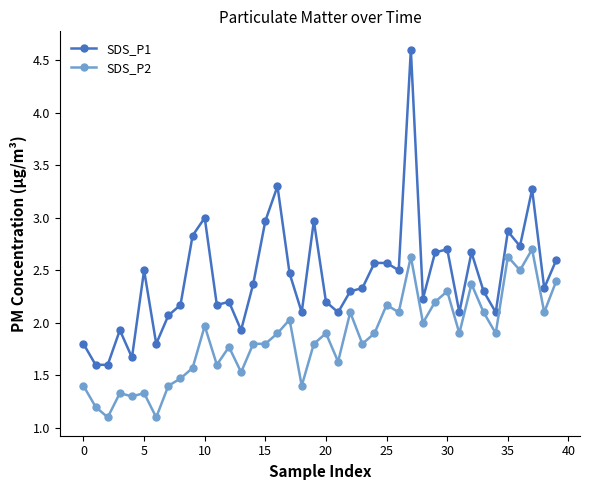

Is this an area chart (filled region under the line)?

No